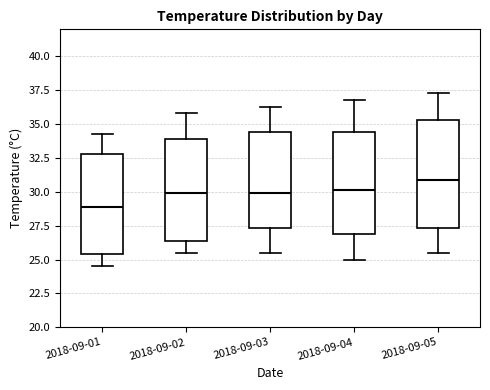

Where does the median line of the box for 2018-09-04 sit on the y-axis? The values are not printed on the chart, so give them approximately, as read against the axis.

30.0